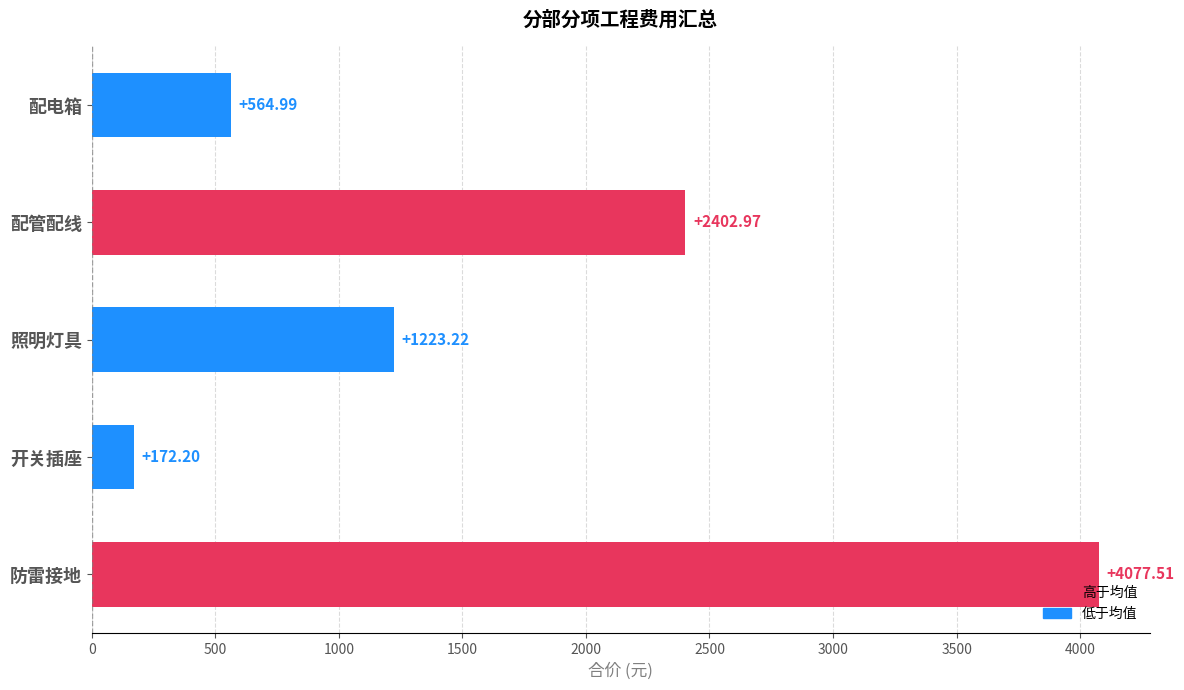

Rank the categories by value from highest to lowest.

防雷接地, 配管配线, 照明灯具, 配电箱, 开关插座